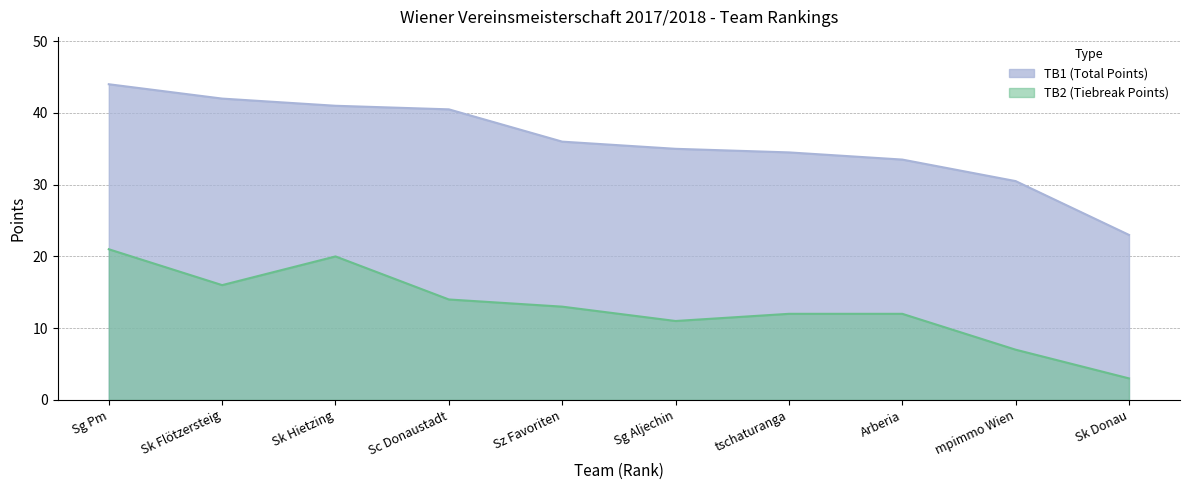

Reading right to left, what are all the values shown in this chart?

TB2: Sk Donau=3.0	mpimmo Wien=7.0	Arberia=12.0	tschaturanga=12.0	Sg Aljechin=11.0	Sz Favoriten=13.0	Sc Donaustadt=14.0	Sk Hietzing=20.0	Sk Flötzersteig=16.0	Sg Pm=21.0
TB1: Sk Donau=23.0	mpimmo Wien=30.5	Arberia=33.5	tschaturanga=34.5	Sg Aljechin=35.0	Sz Favoriten=36.0	Sc Donaustadt=40.5	Sk Hietzing=41.0	Sk Flötzersteig=42.0	Sg Pm=44.0